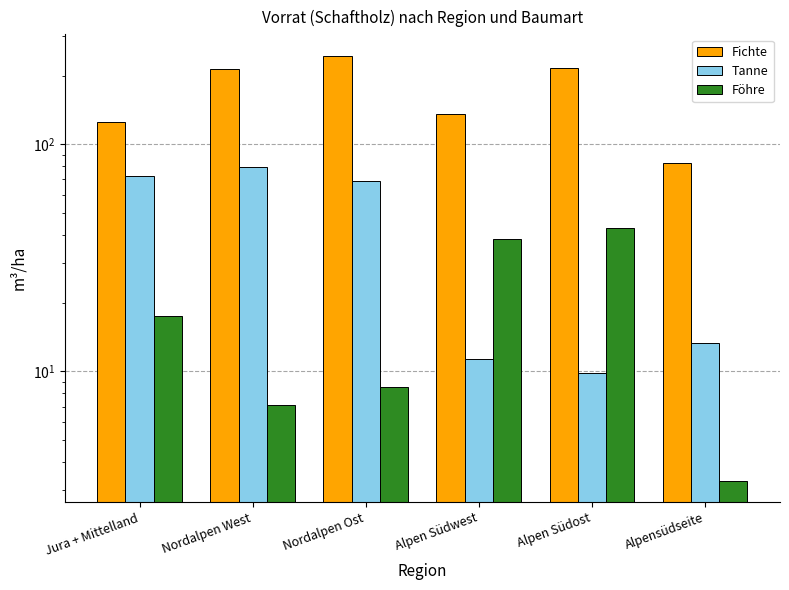

Is it true that Tanne equals 4.5 at Alpensüdseite?

False